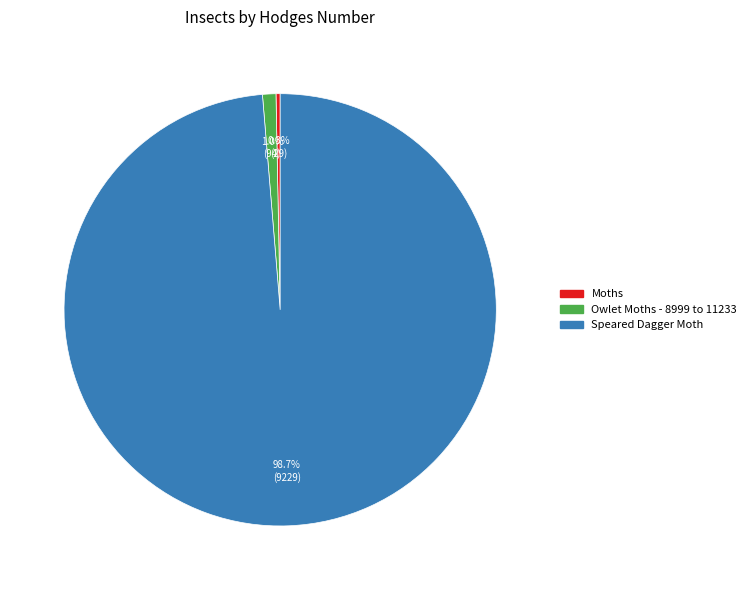

Rank the categories by value from lowest to highest.

Moths, Owlet Moths - 8999 to 11233, Speared Dagger Moth